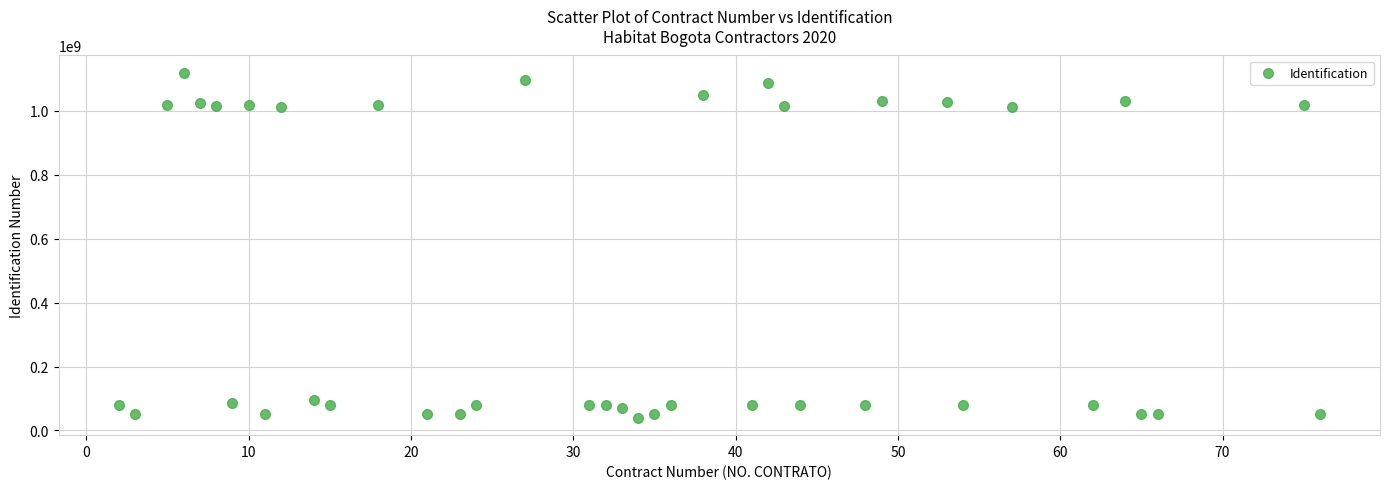

What is the range of Y values (max minus min)?

1079212621